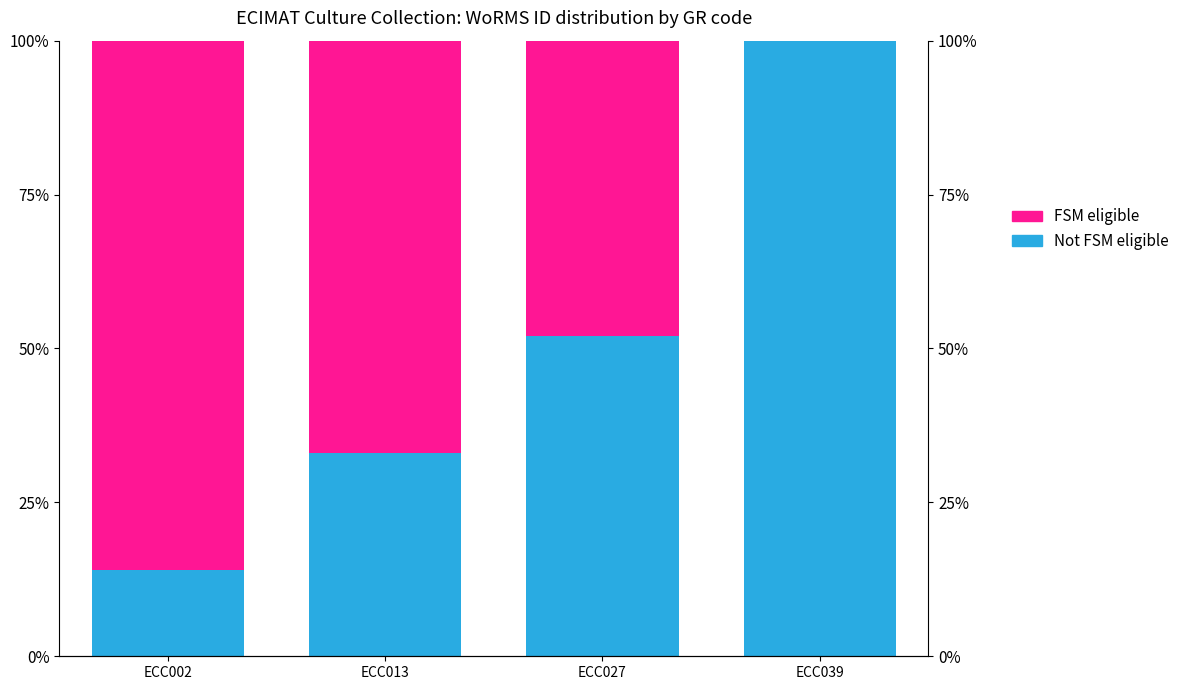

True or false: Not FSM eligible has a value of 1.0 at ECC039.

True